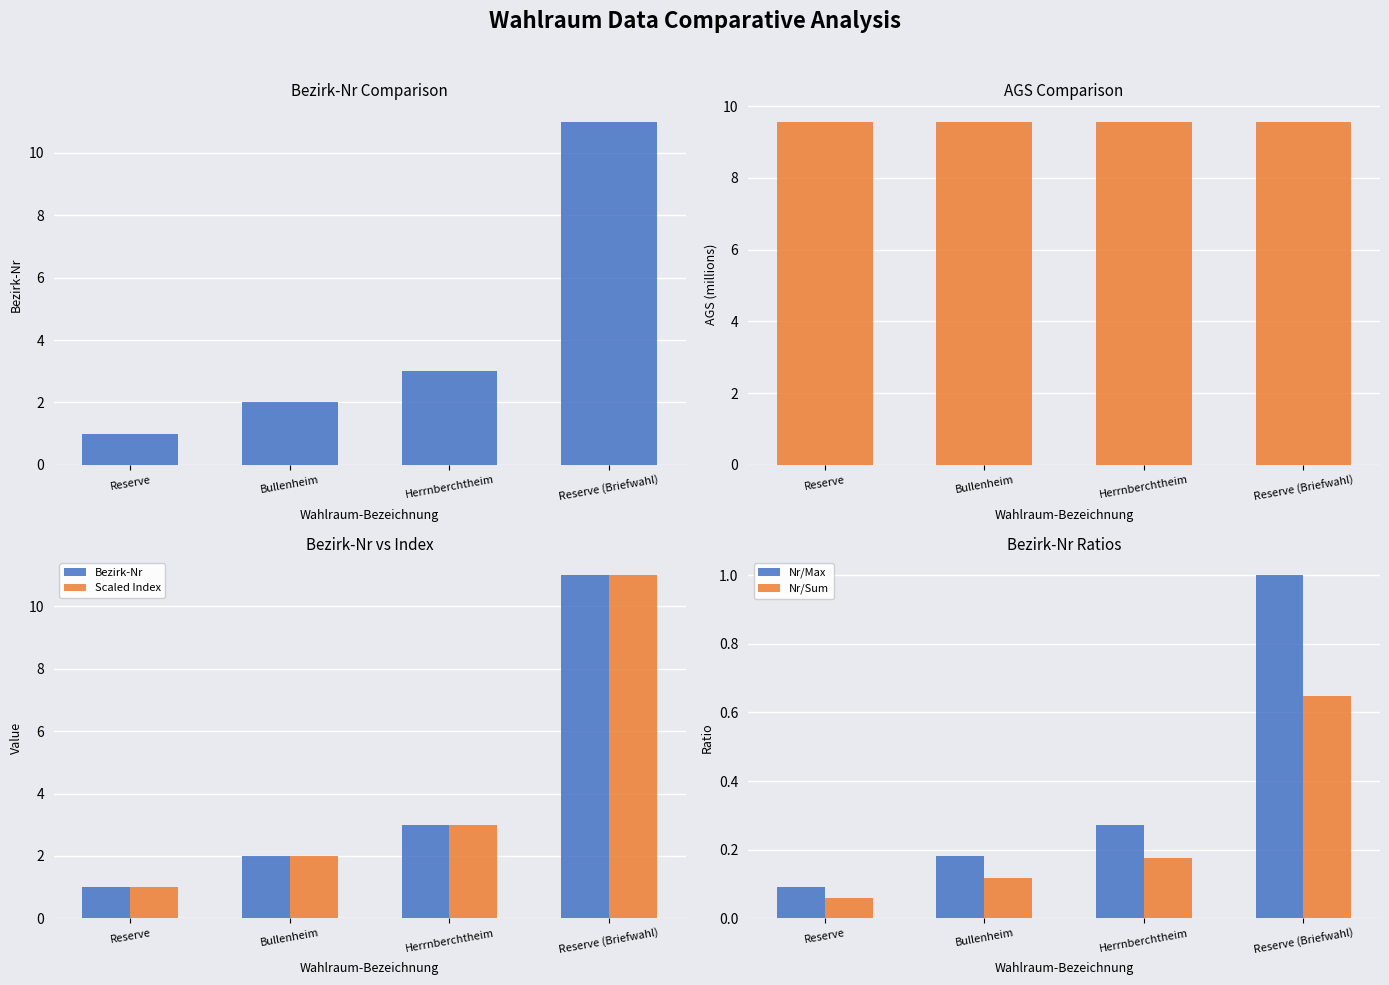

The value of Scaled Index at Herrnberchtheim is 3.0. True or false?

True